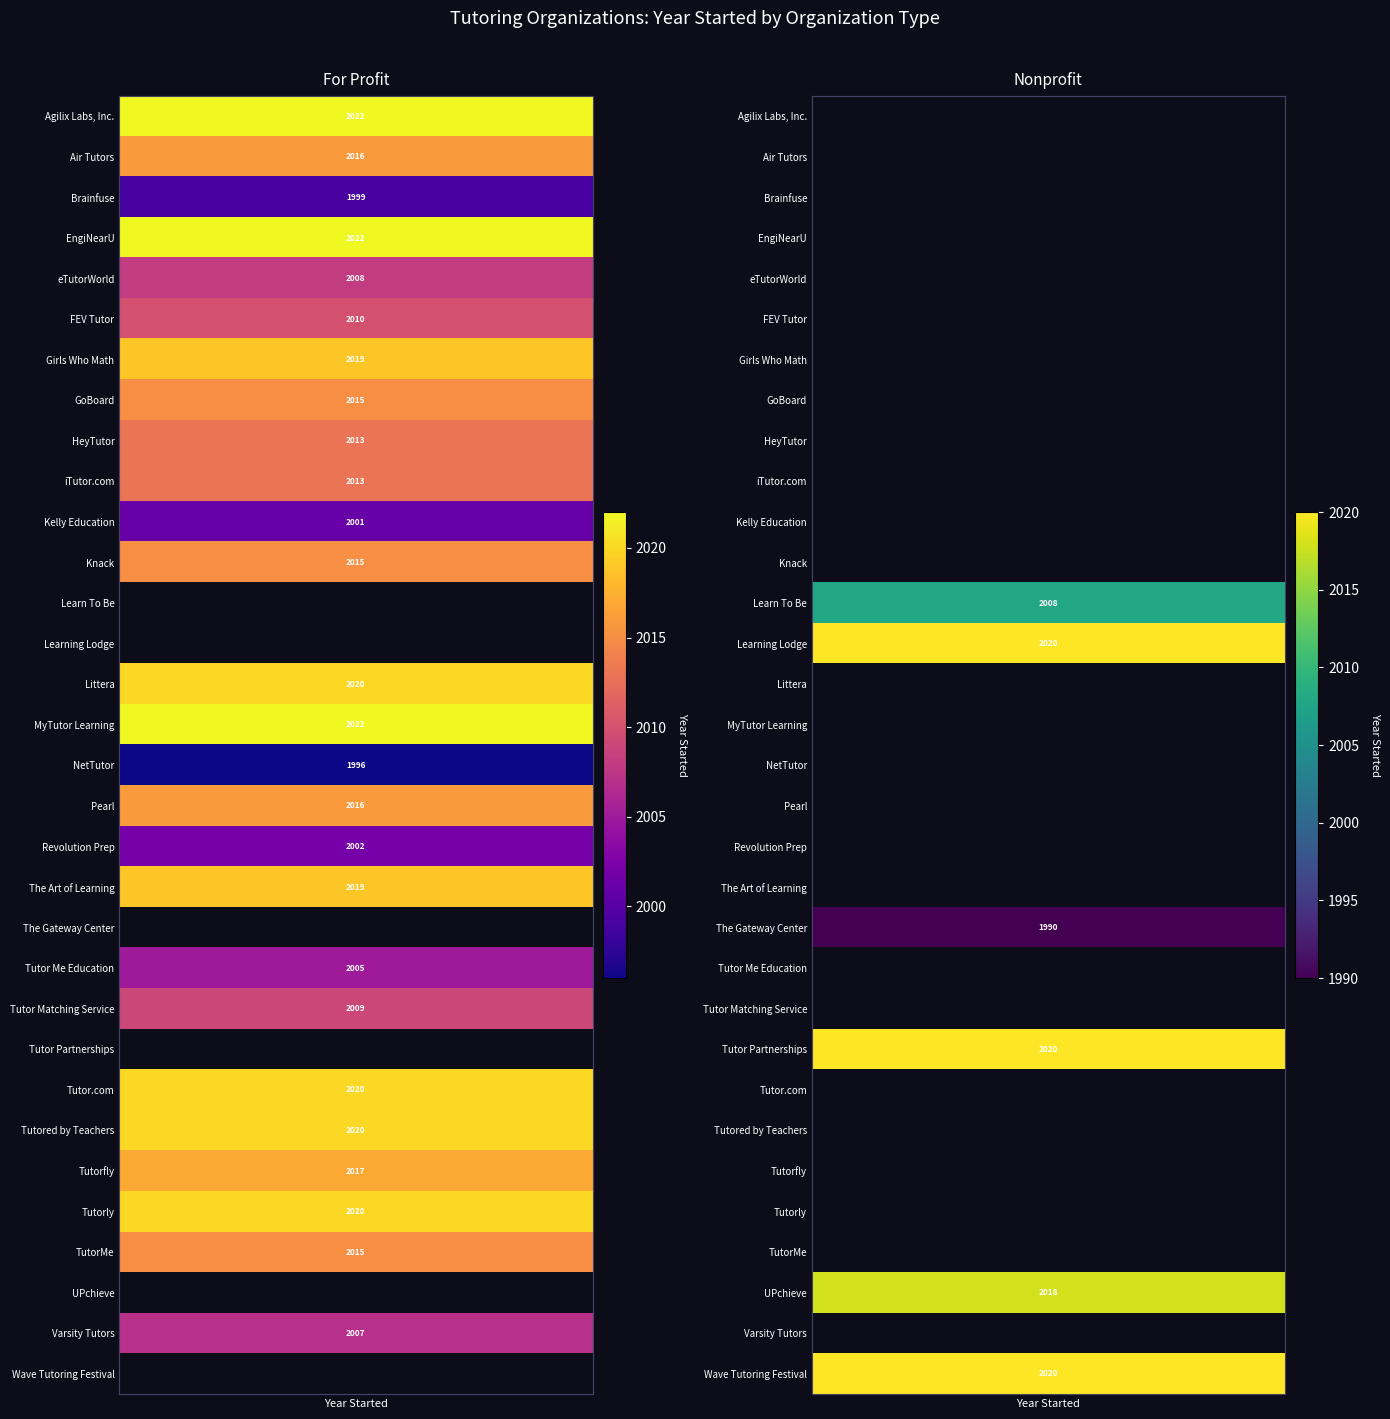

List the labels in order of Tutor.com value, smallest first.

Nonprofit, For Profit, Year Started